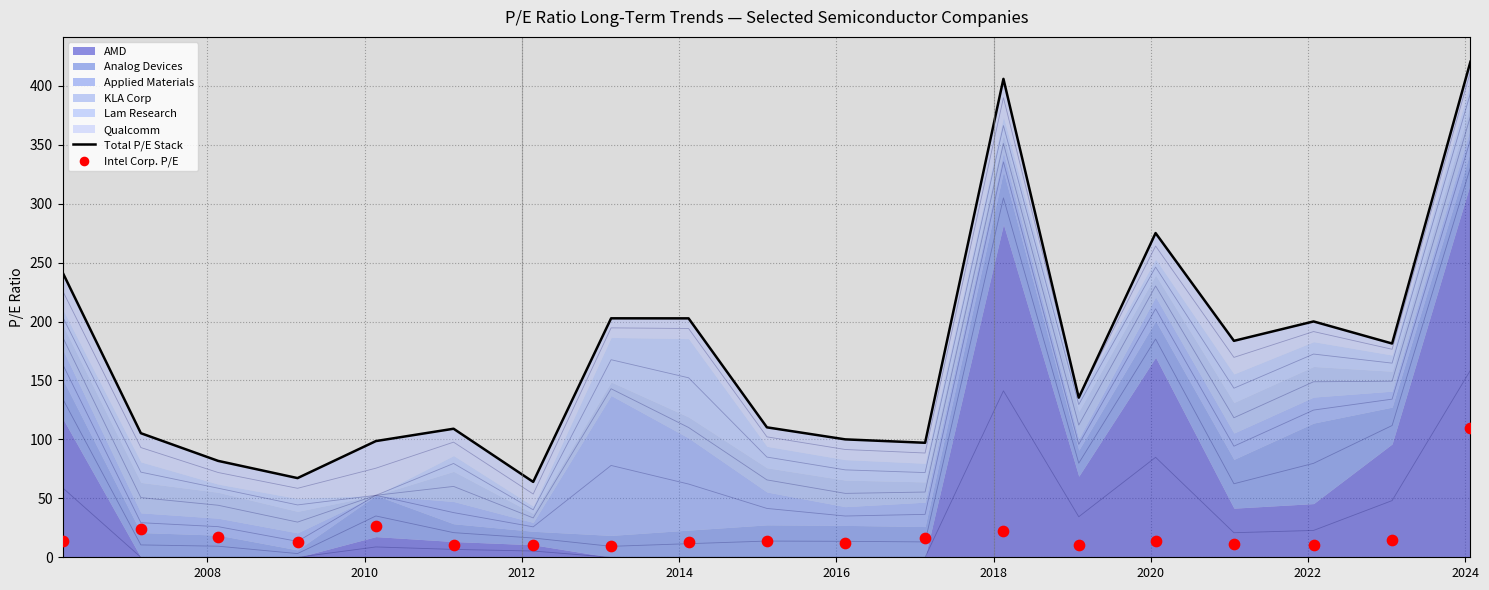

Which series has the widest spread of Y values?

Total P/E Stack